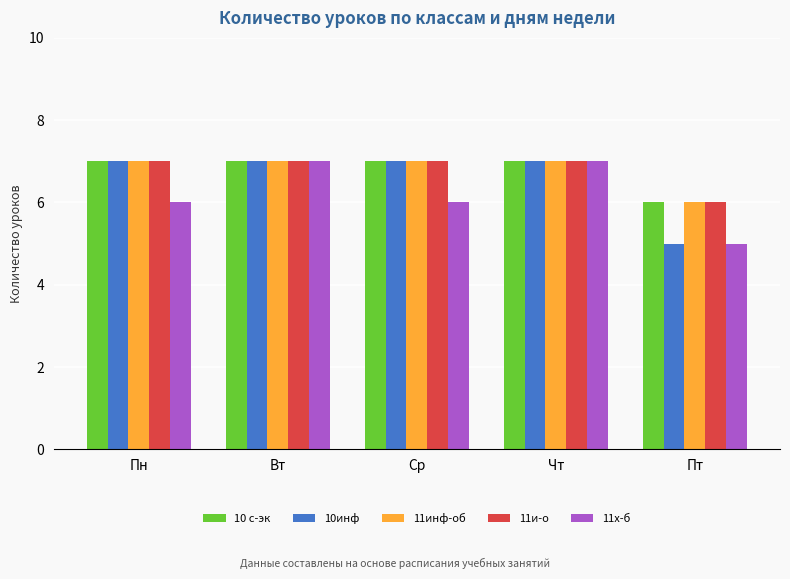

How many bars are there in total?

25